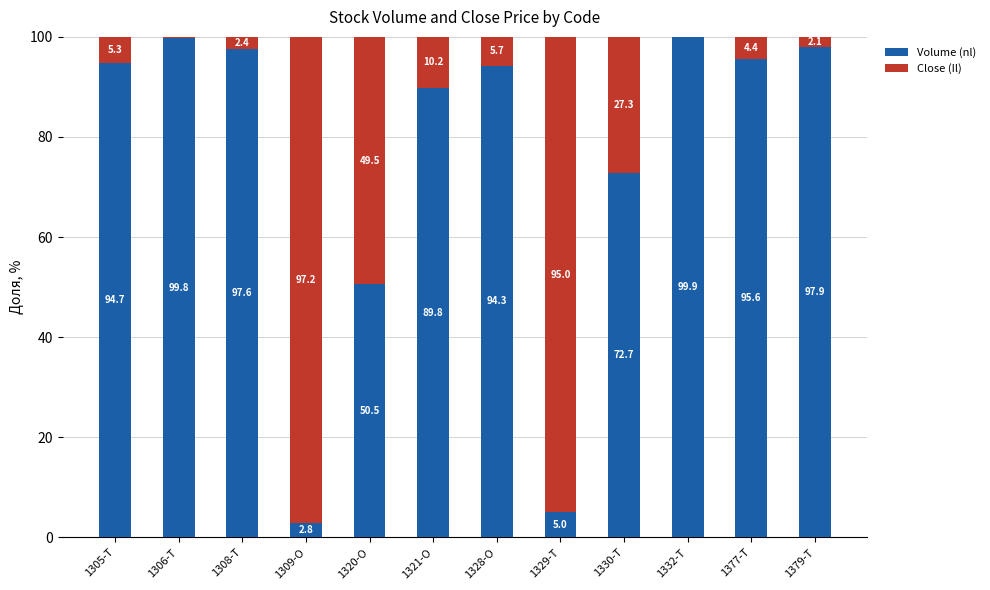

Reading left to right, transcribe the values for Volume (nl).

1305-T=94.7	1306-T=99.8	1308-T=97.6	1309-O=2.8	1320-O=50.5	1321-O=89.8	1328-O=94.3	1329-T=5.0	1330-T=72.7	1332-T=99.9	1377-T=95.6	1379-T=97.9